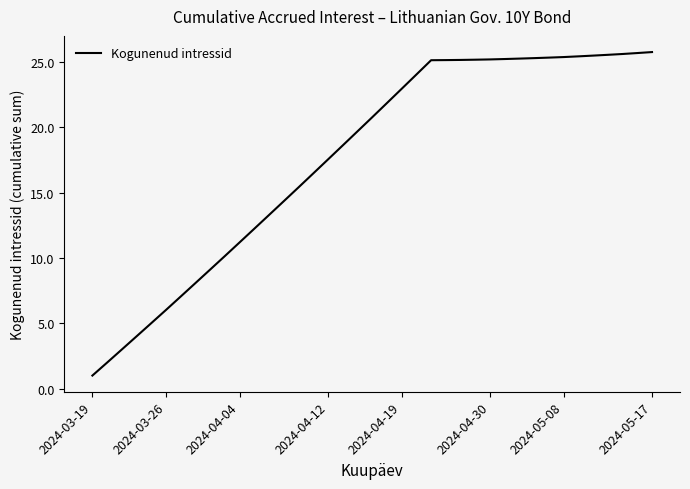

What is the difference between the maximum and minimum values?

24.8